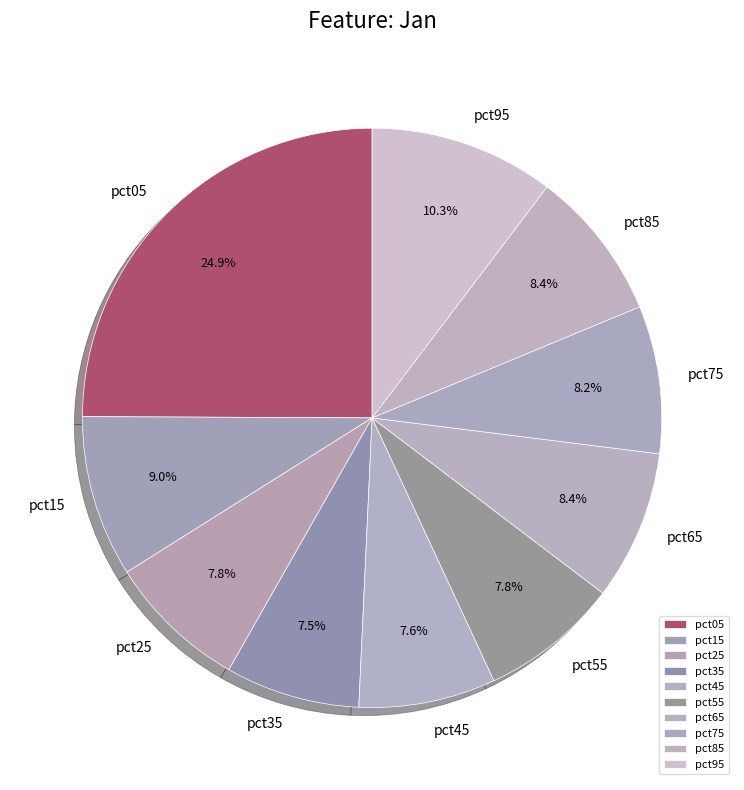

Count the number of slices in the pie.

10